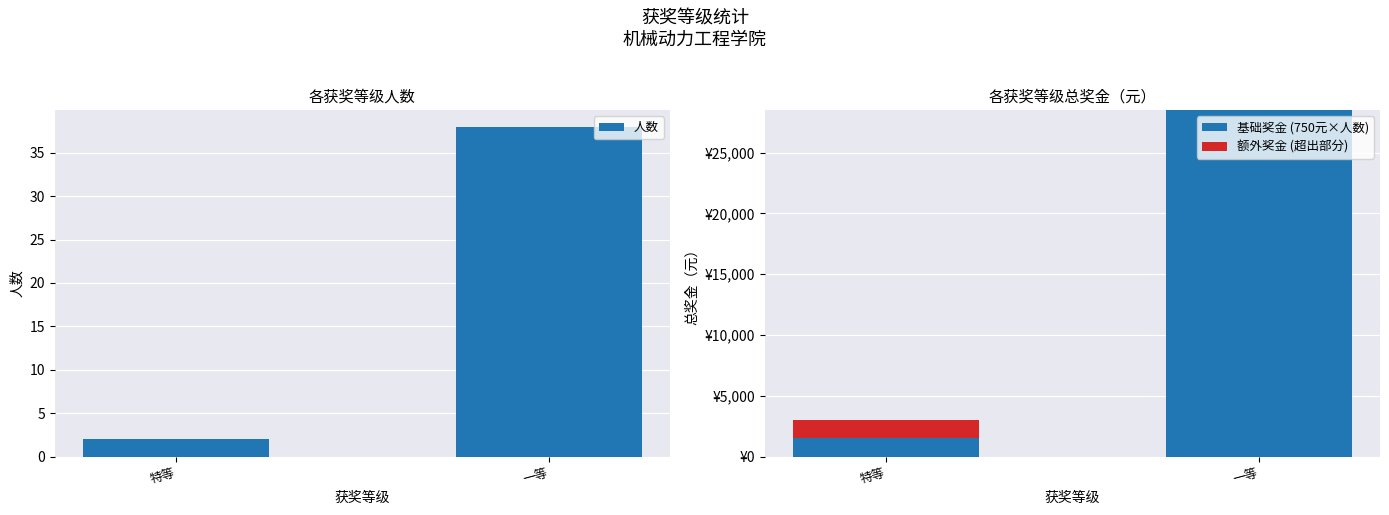

Count the number of data series in this chart.

3